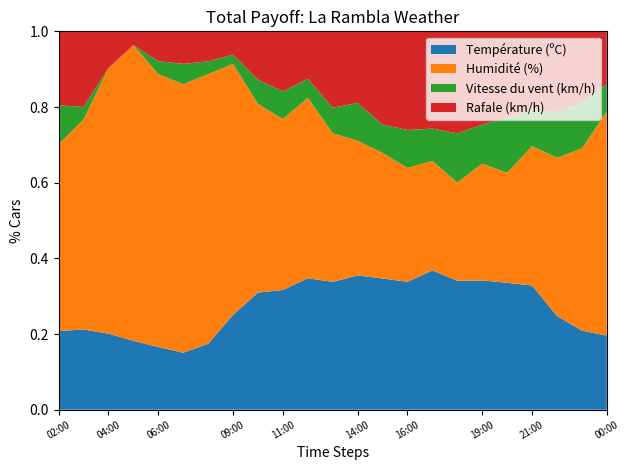

Reading left to right, extract all data points from this chart.

Température (ºC): 02:00=20.2	03:00=19.1	04:00=16.6	05:00=14.9	06:00=14.7	07:00=14.0	08:00=15.4	09:00=20.4	10:00=24.2	11:00=25.9	12:00=27.7	13:00=30.1	14:00=31.9	15:00=32.4	16:00=33.7	17:00=34.4	18:00=34.1	19:00=33.2	20:00=32.3	21:00=30.3	22:00=26.7	23:00=24.3	00:00=21.2
Humidité (%): 02:00=48.0	03:00=50.0	04:00=58.0	05:00=64.0	06:00=64.0	07:00=66.0	08:00=63.0	09:00=54.0	10:00=39.0	11:00=37.0	12:00=38.0	13:00=35.0	14:00=32.0	15:00=31.0	16:00=30.0	17:00=27.0	18:00=26.0	19:00=30.0	20:00=28.0	21:00=34.0	22:00=45.0	23:00=56.0	00:00=64.0
Vitesse du vent (km/h): 02:00=10.0	03:00=3.0	04:00=0.0	05:00=0.0	06:00=3.0	07:00=5.0	08:00=3.0	09:00=2.0	10:00=5.0	11:00=6.0	12:00=4.0	13:00=6.0	14:00=9.0	15:00=7.0	16:00=10.0	17:00=8.0	18:00=13.0	19:00=10.0	20:00=14.0	21:00=9.0	22:00=13.0	23:00=14.0	00:00=8.0
Rafale (km/h): 02:00=19.0	03:00=18.0	04:00=8.0	05:00=3.0	06:00=7.0	07:00=8.0	08:00=7.0	09:00=5.0	10:00=10.0	11:00=13.0	12:00=10.0	13:00=18.0	14:00=17.0	15:00=23.0	16:00=26.0	17:00=24.0	18:00=27.0	19:00=24.0	20:00=22.0	21:00=19.0	22:00=23.0	23:00=22.0	00:00=15.0